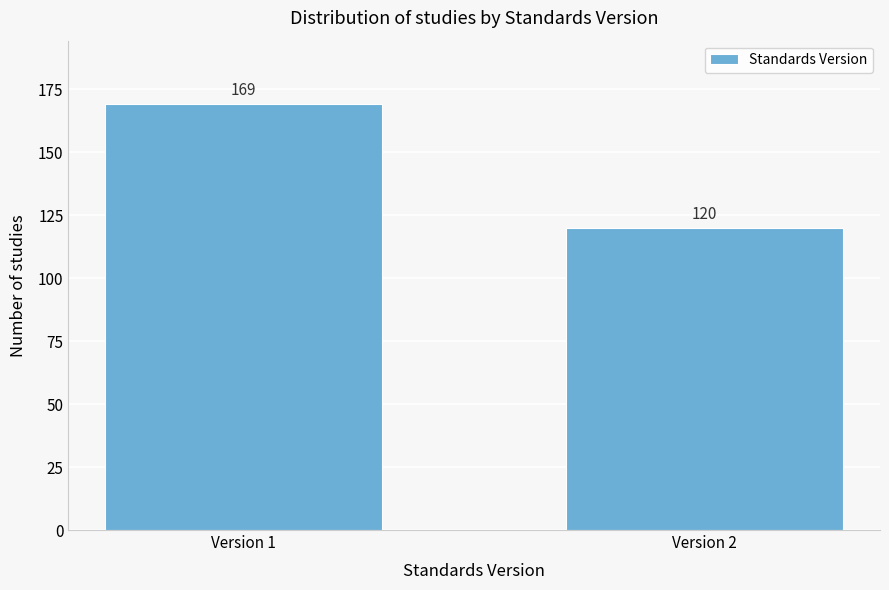

Reading right to left, extract all data points from this chart.

120	169